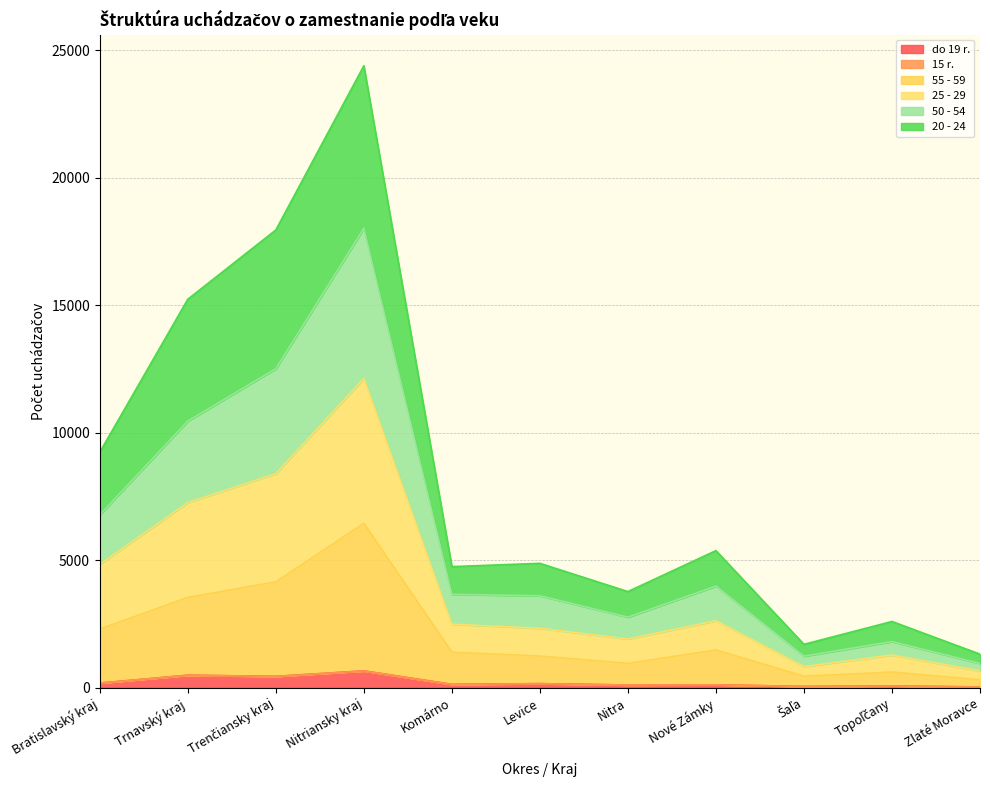

At which category is the sum across all series the highest?

Nitriansky kraj